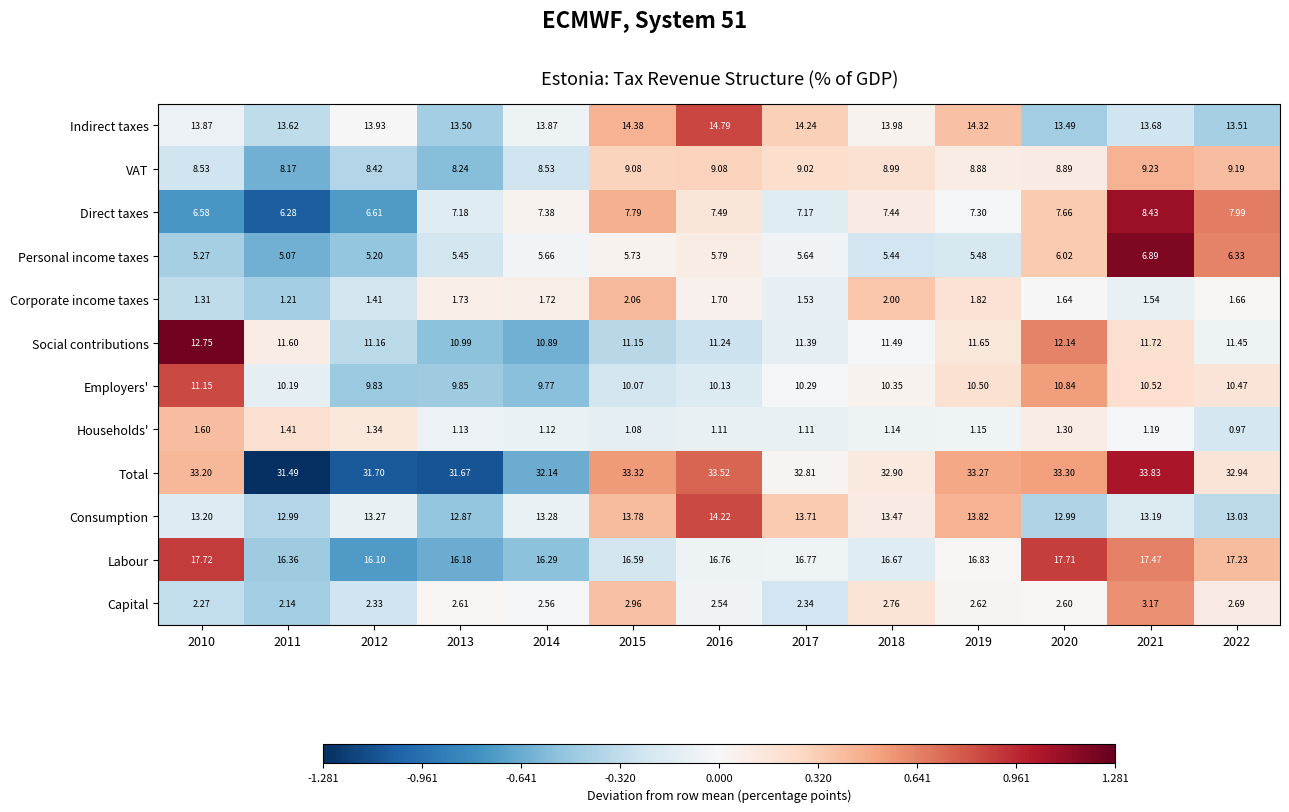

Rank the series at 2021 from highest to lowest value.

Total, Labour, Indirect taxes, Consumption, Social contributions, Employers', VAT, Direct taxes, Personal income taxes, Capital, Corporate income taxes, Households'